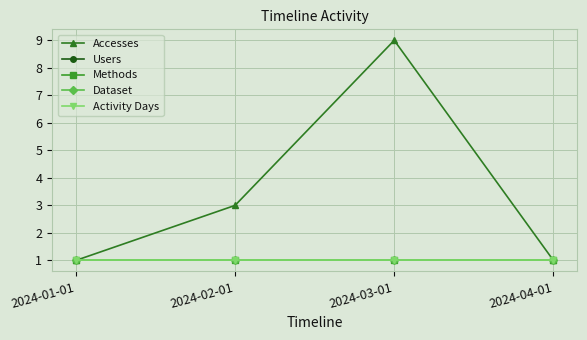

What is the label of the 2nd point from the left?

2024-02-01